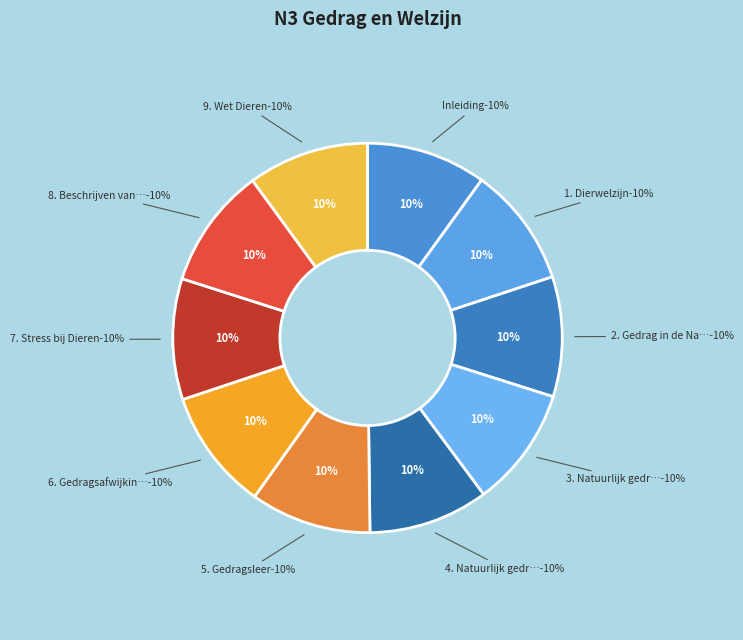

To the nearest percent, what portion does Inleiding represent?

10%